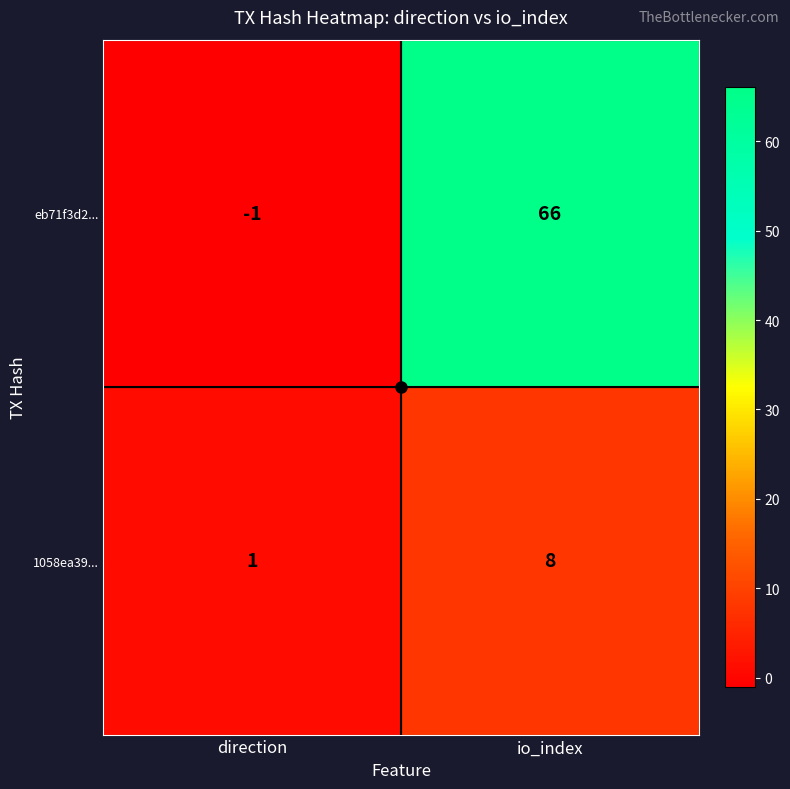

Is it true that eb71f3d2... equals 106 at io_index?

False